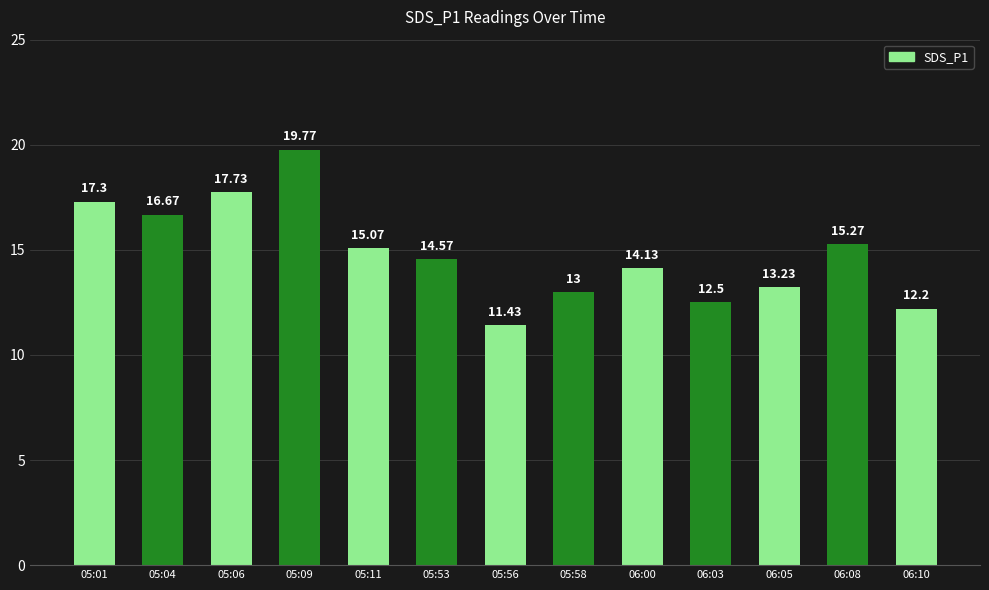

Rank the categories by value from highest to lowest.

05:09, 05:06, 05:01, 05:04, 06:08, 05:11, 05:53, 06:00, 06:05, 05:58, 06:03, 06:10, 05:56